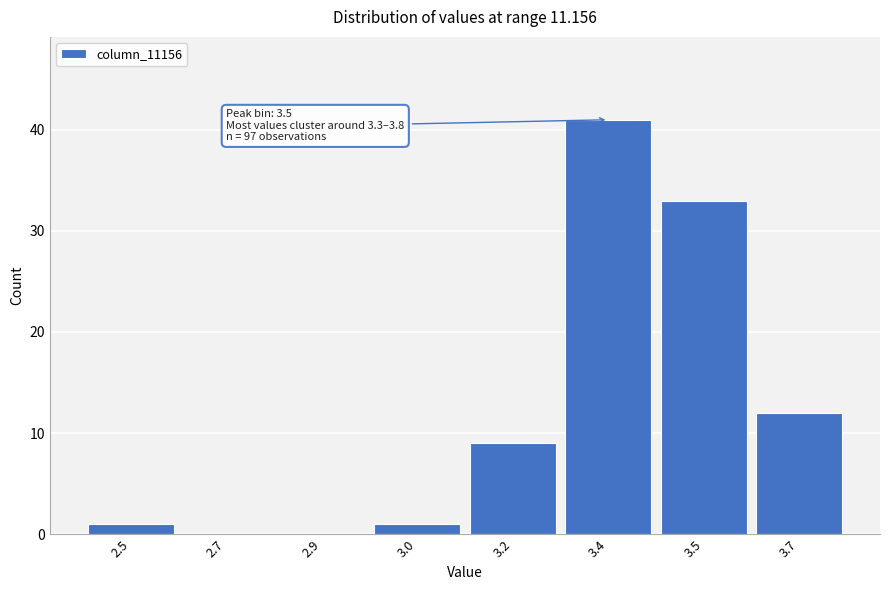

Reading left to right, extract all data points from this chart.

2.5=1	2.7=0	2.9=0	3.0=1	3.2=9	3.4=41	3.5=33	3.7=12